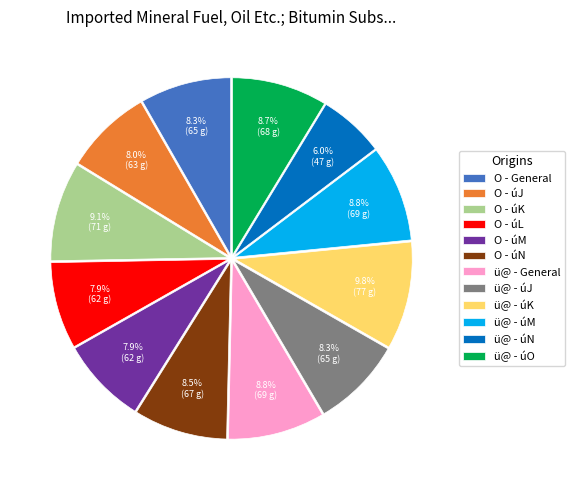

Approximately how many times larger is the value at O - úN compared to O - úL?

1.1